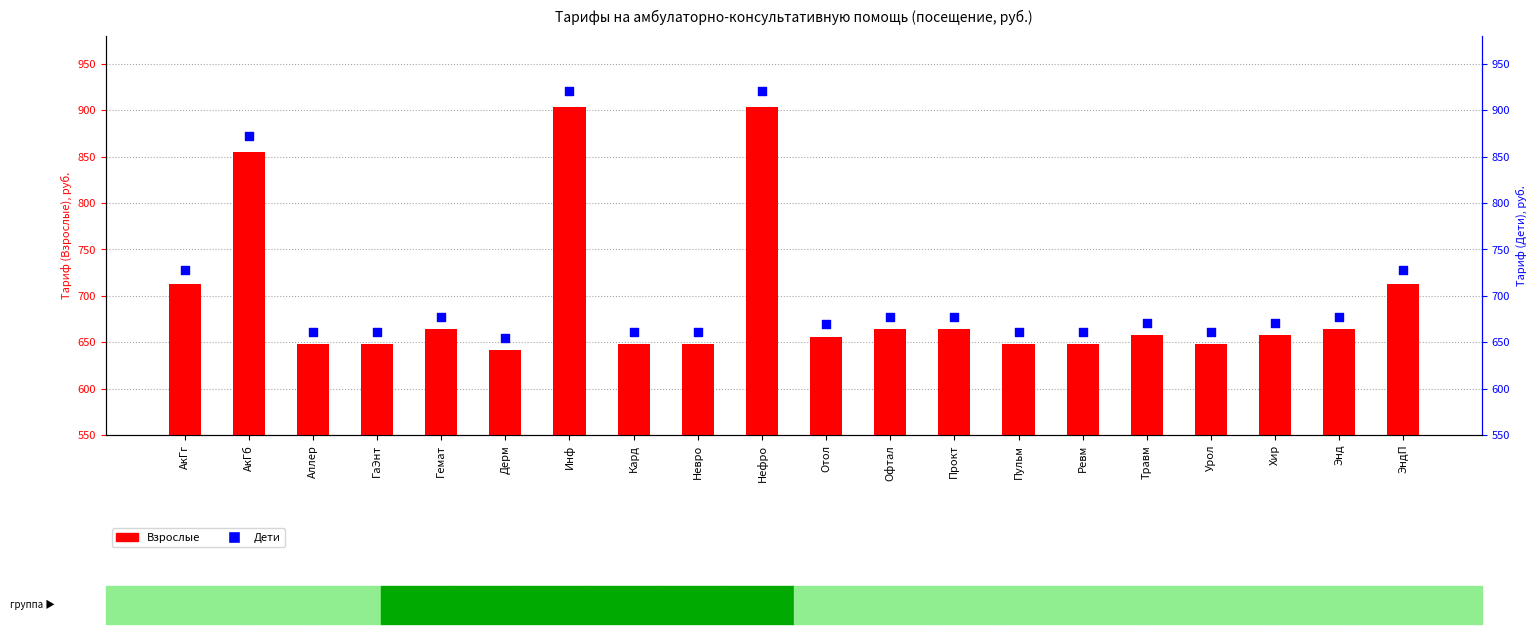

Is the value of Взрослые at Офтал greater than the value of Дети at Аллер?

Yes